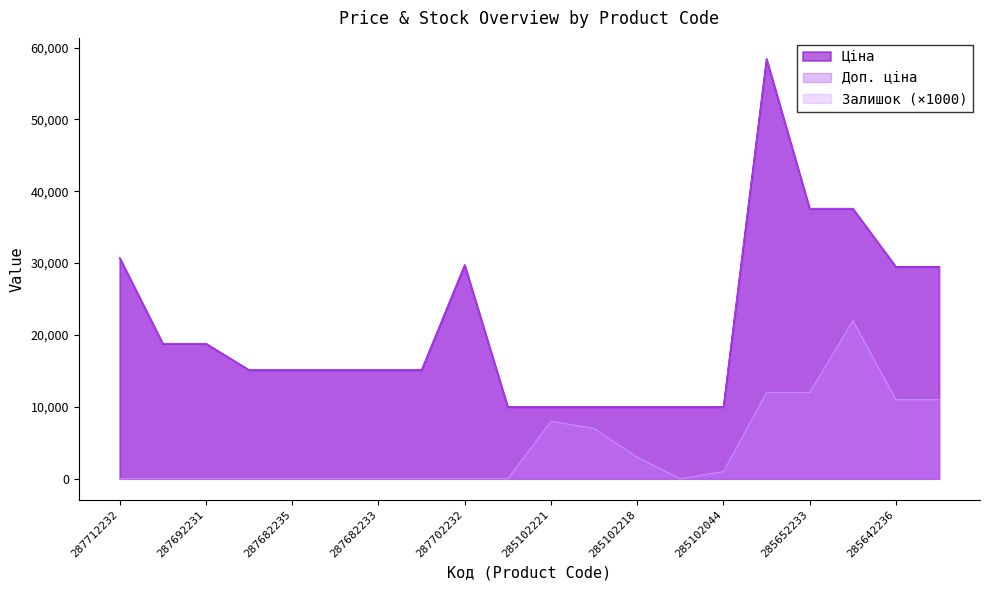

List the labels in order of Залишок value, smallest first.

287712232, 287692233, 287692231, 287682236, 287682235, 287682234, 287682233, 287682231, 287702232, 285101569, 285102216, 285102044, 285102218, 285102219, 285102221, 285642236, 285642235, 285662232, 285652233, 285652231